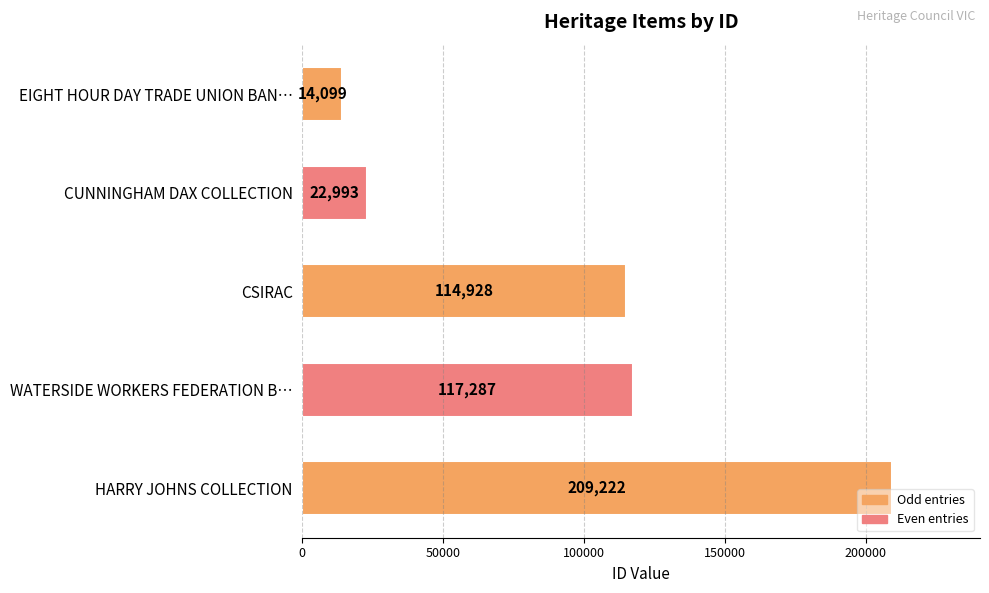

What is the value of the 3rd bar from the top?

114928